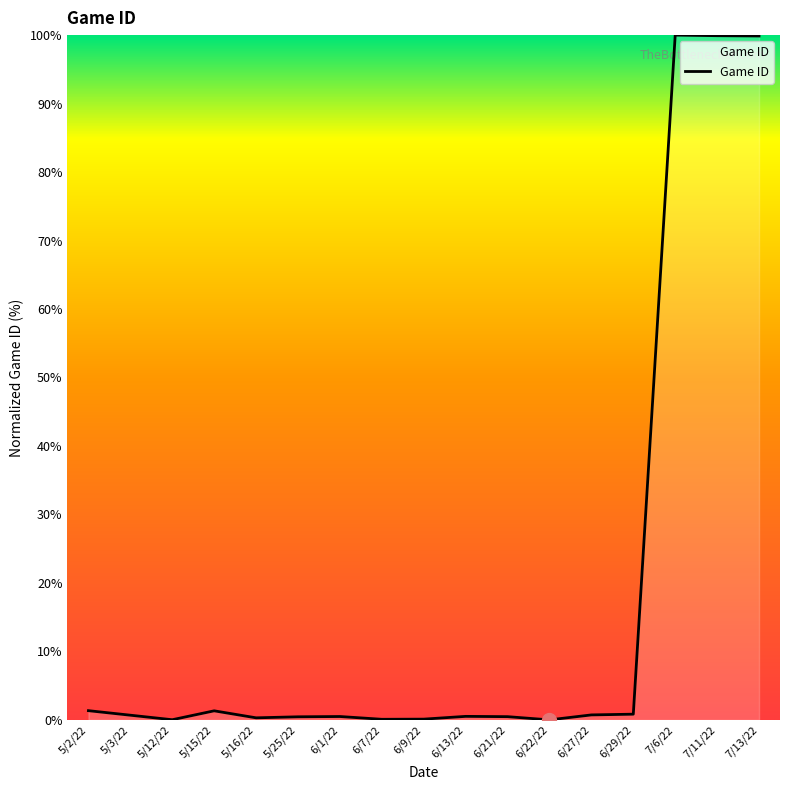

True or false: the data shows 30.0 at 7/11/22.

False